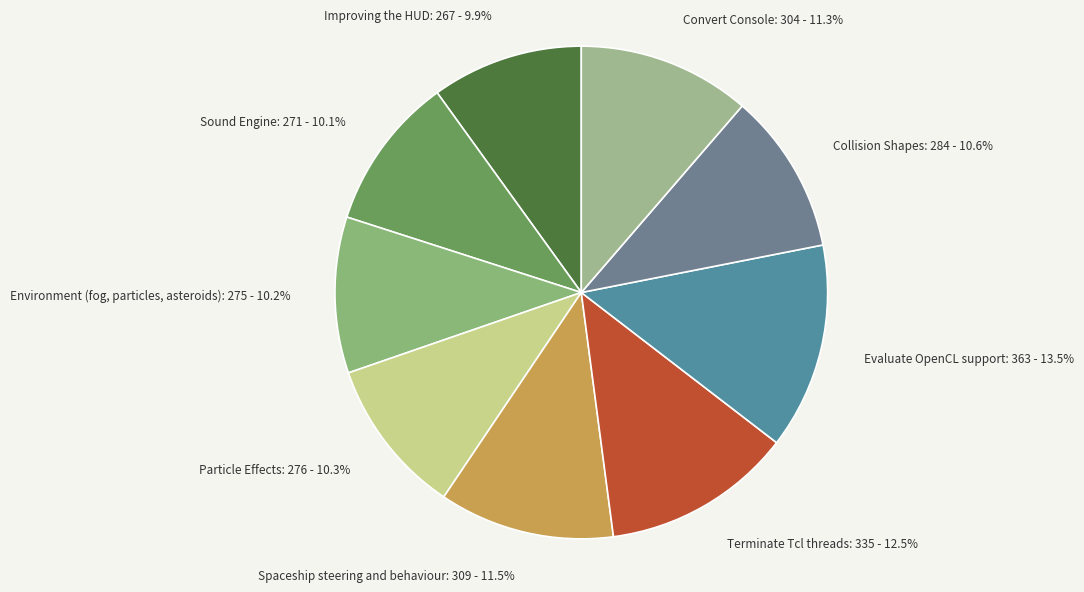

Do Improving the HUD and Evaluate OpenCL support together represent more than half of the pie?

No